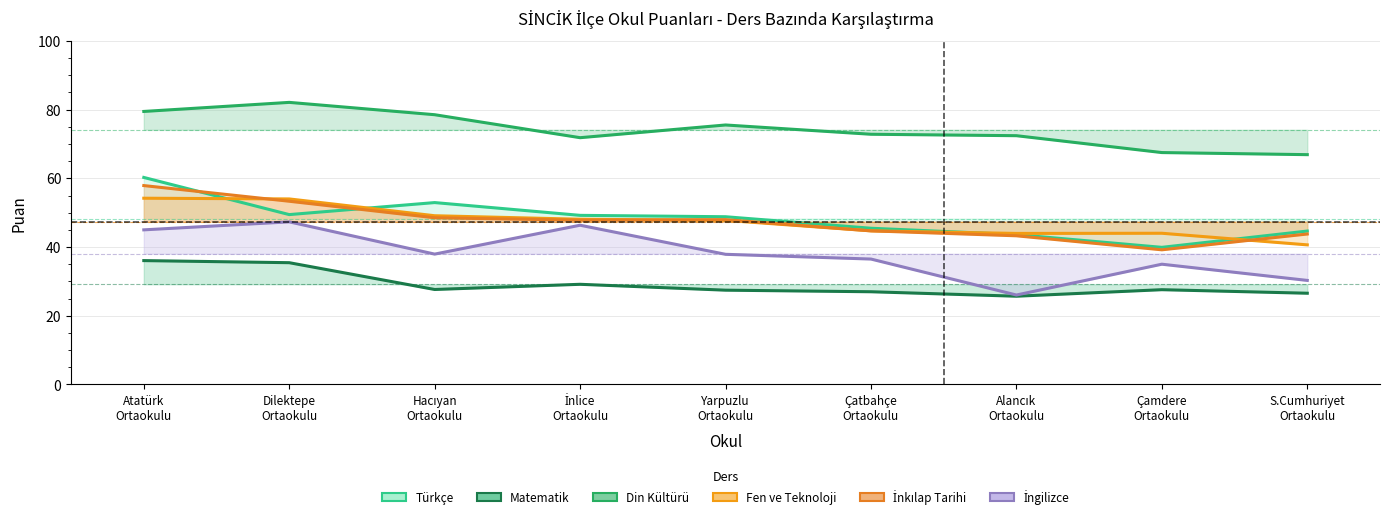

Does the chart have visible grid lines?

Yes